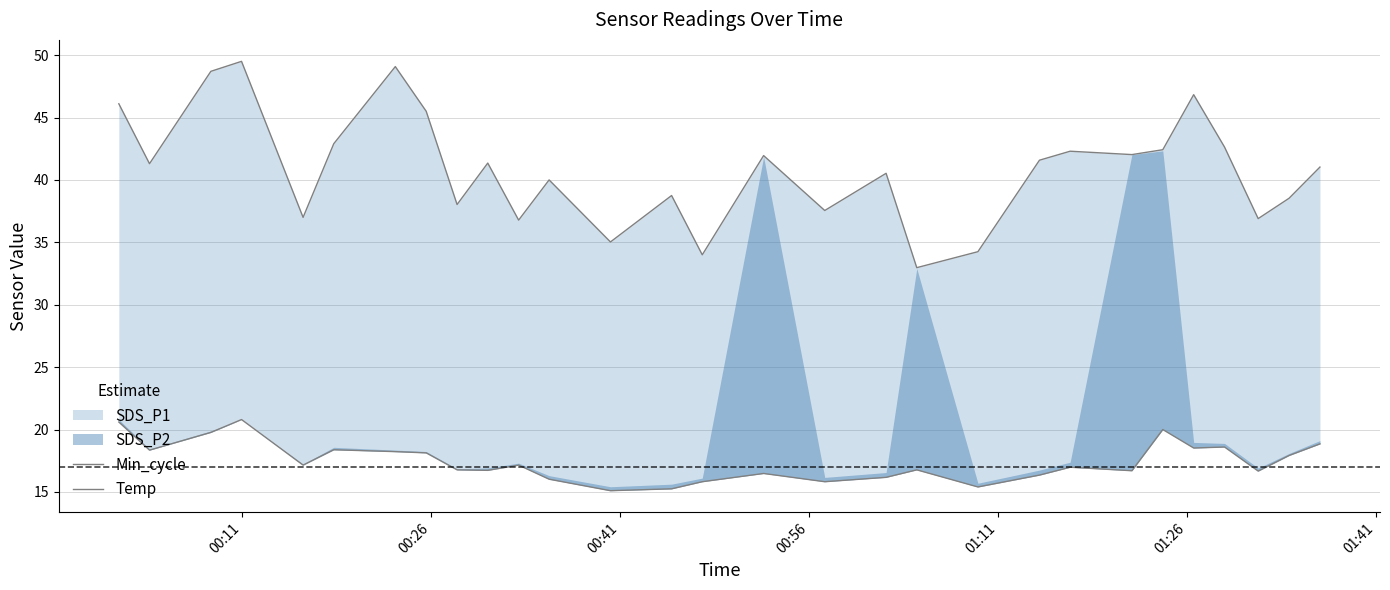

True or false: Min_cycle and Temp cross at least once.

False